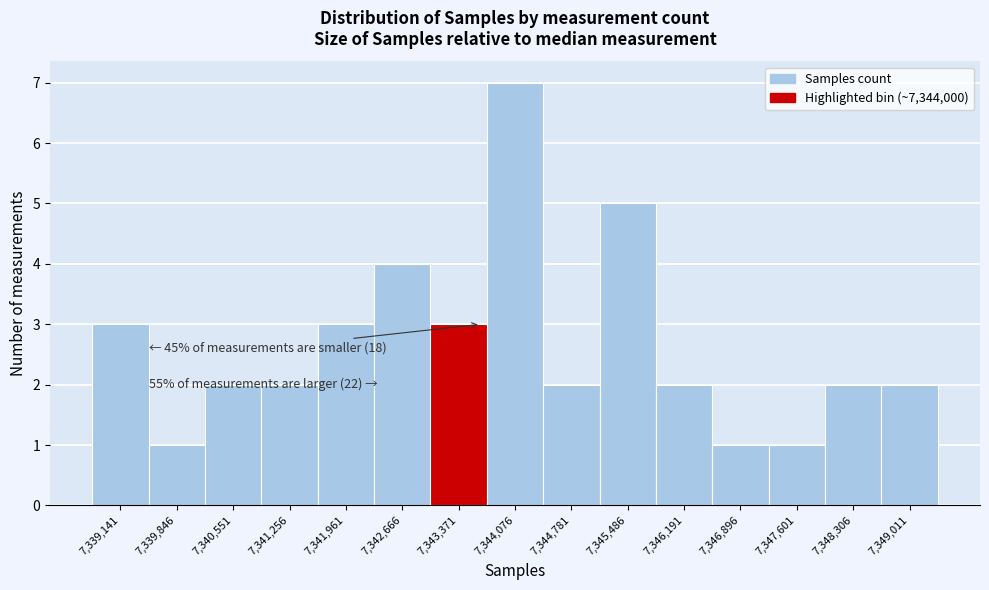

Reading left to right, what are all the values shown in this chart?

7,339,141=3	7,339,846=1	7,340,551=2	7,341,256=2	7,341,961=3	7,342,666=4	7,343,371=3	7,344,076=7	7,344,781=2	7,345,486=5	7,346,191=2	7,346,896=1	7,347,601=1	7,348,306=2	7,349,011=2